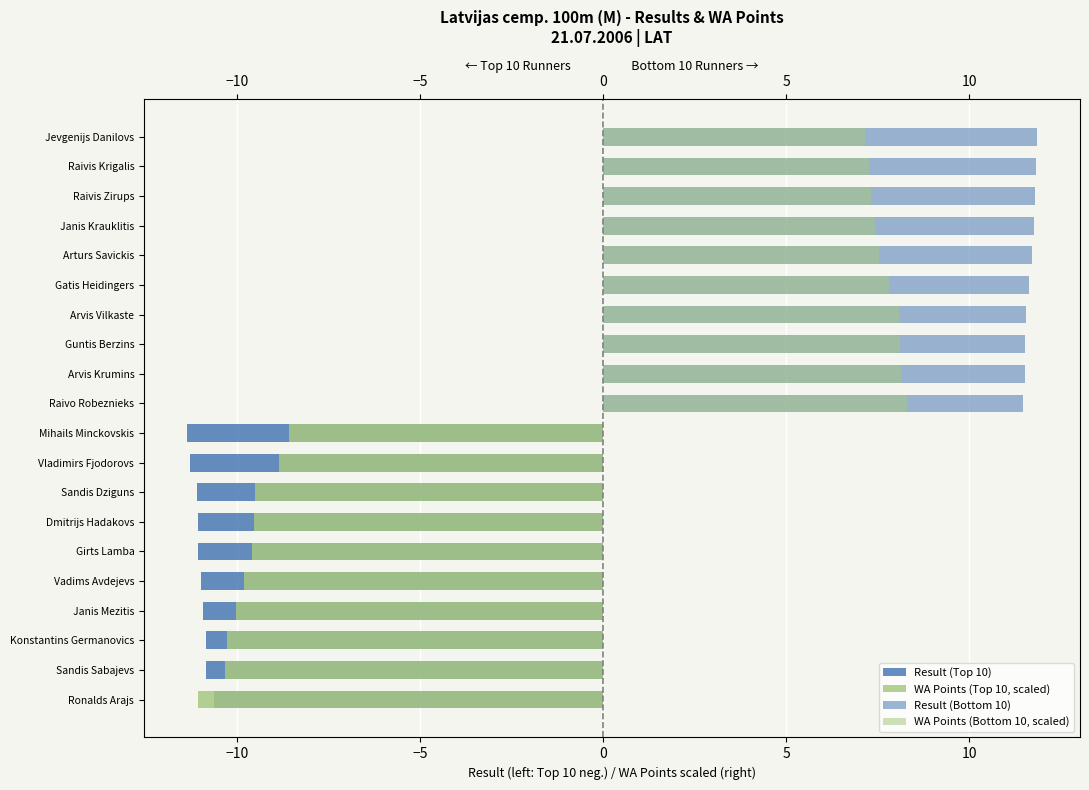

What is the value of the WA Points (Bottom 10, scaled) bar at the 5th from the left?

7.8